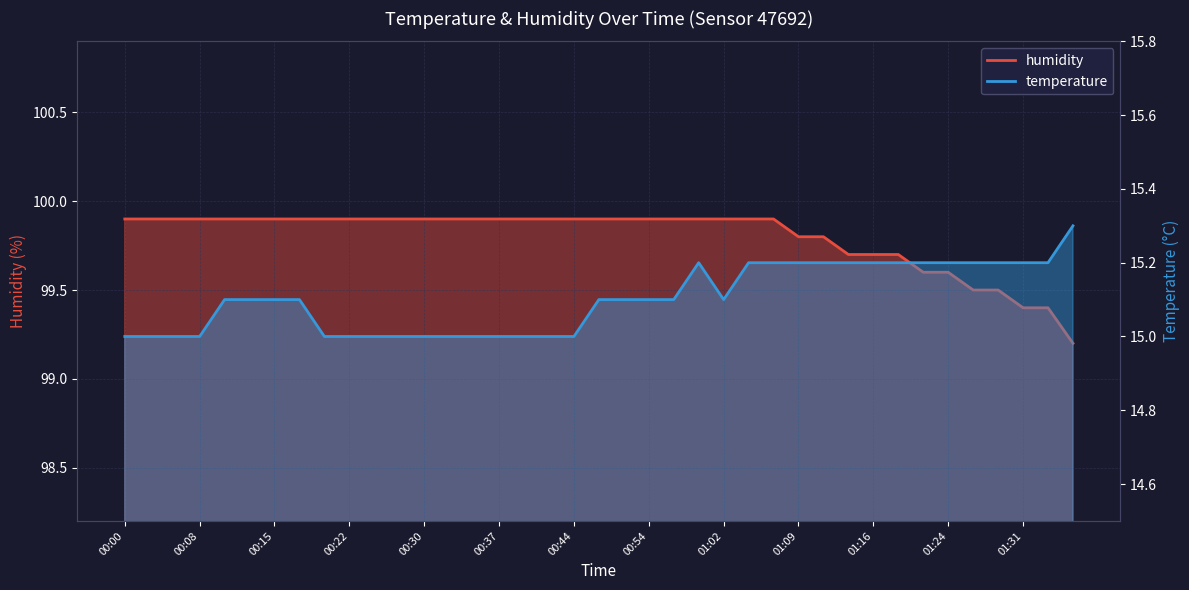

Which series has the largest total across all categories?

humidity